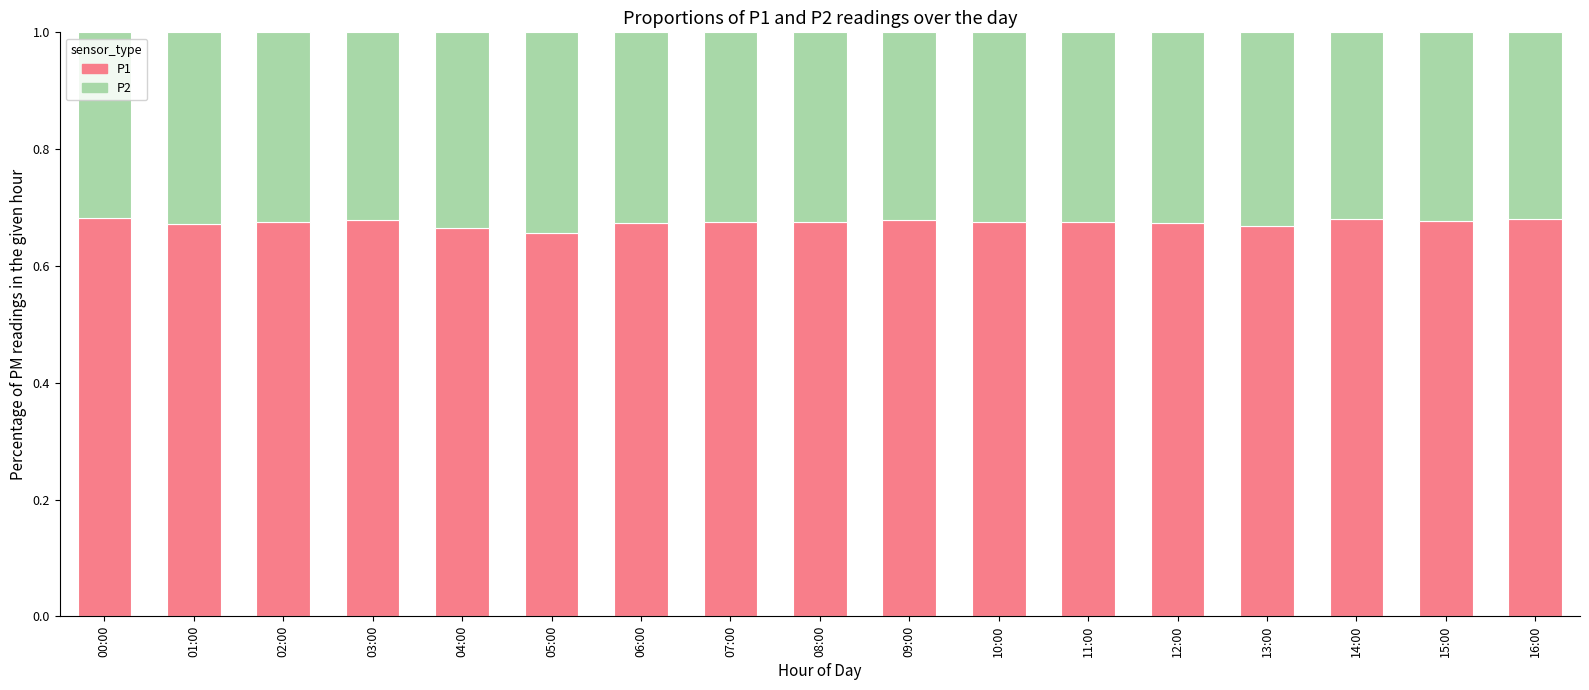

Count the P1 values in the range 0 to 1.

17